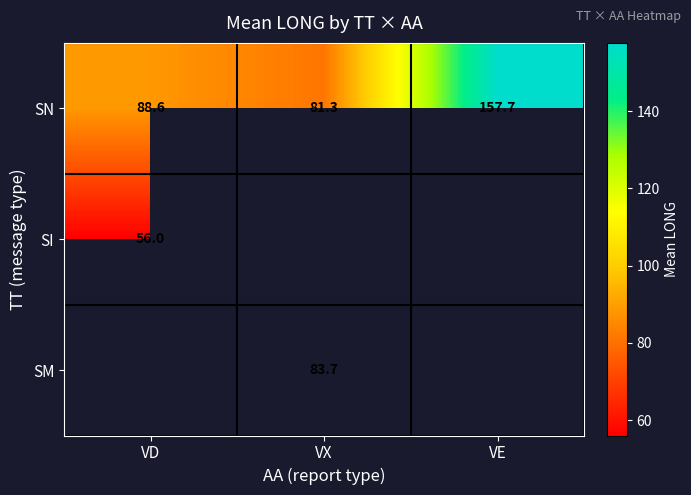

Which category has the highest value in the SN series?

VE